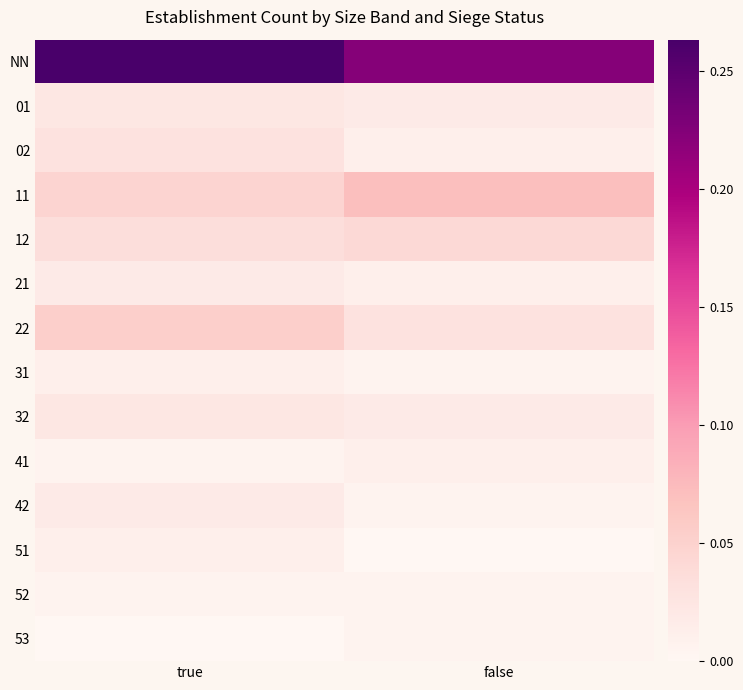

Which series changed the most between true and false?

NN